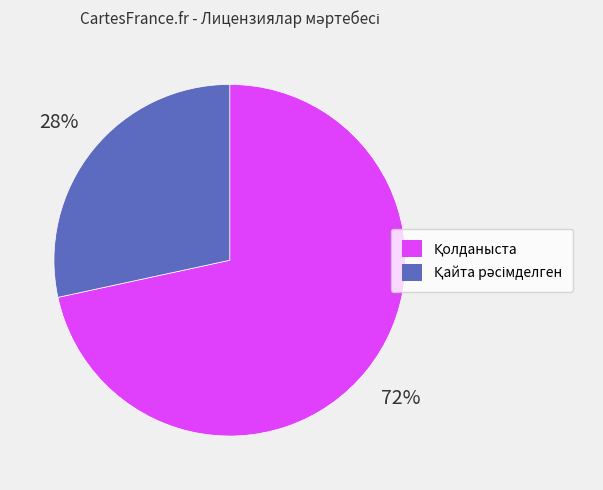

To the nearest percent, what is the average slice percentage?

50%